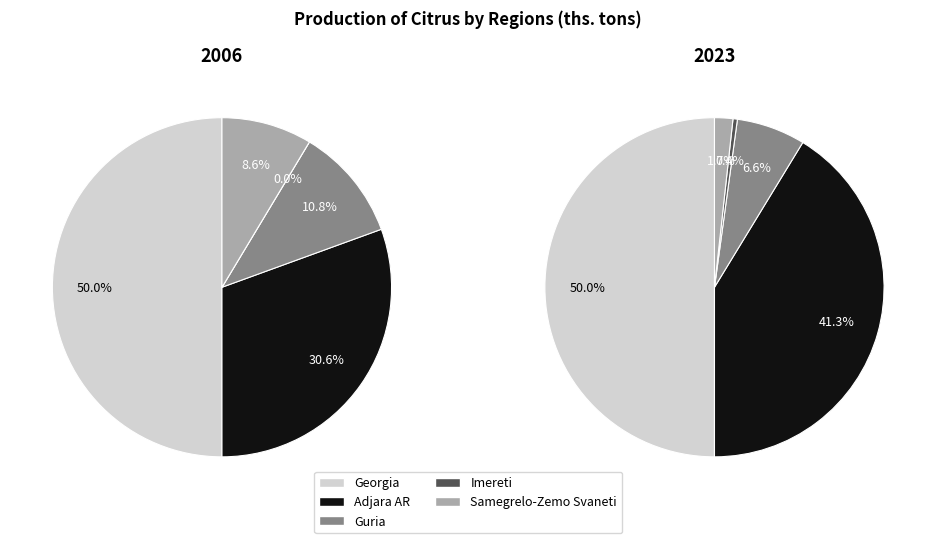

Is it true that Imereti is 0% of the pie?

True